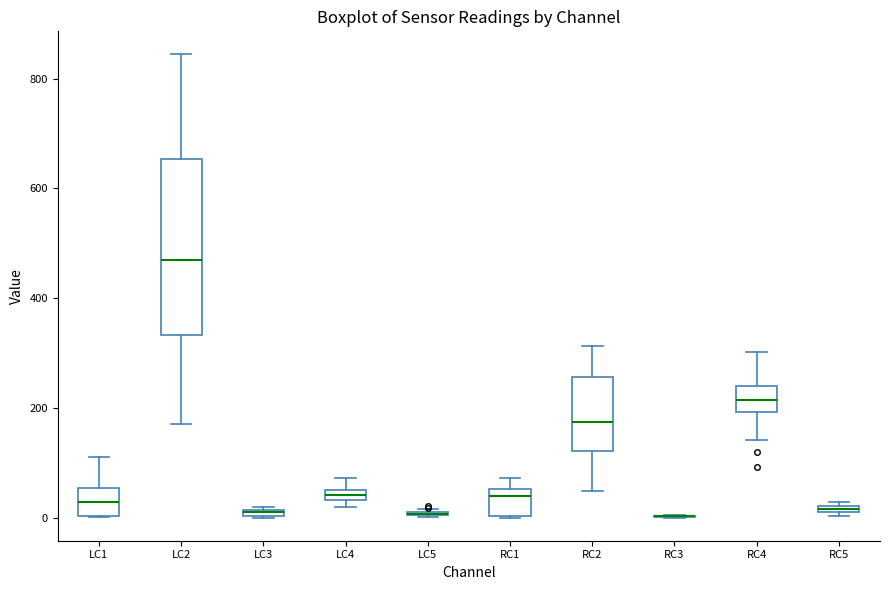

Which box is the tallest, from its lower edge to its upper edge?

LC2